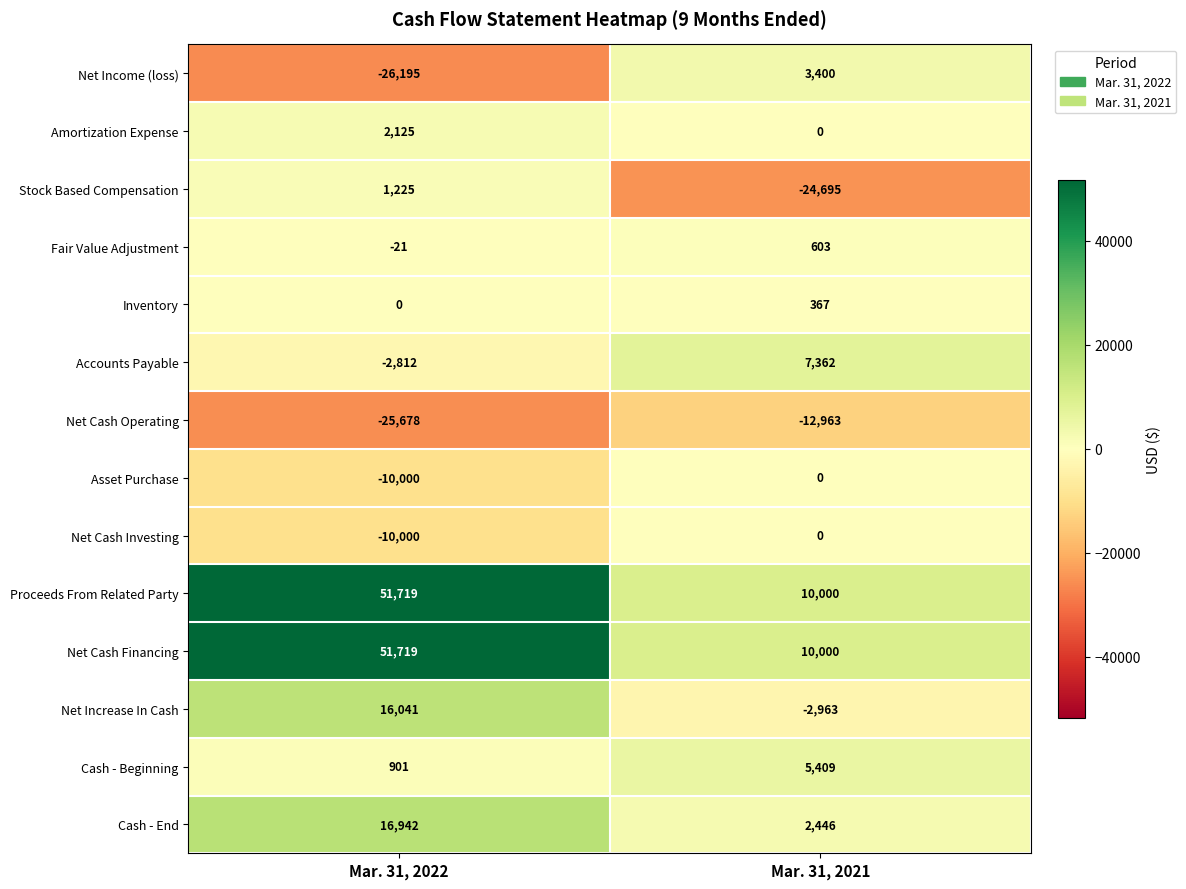

What is the spread (max minus min) of values at Mar. 31, 2021?

34695